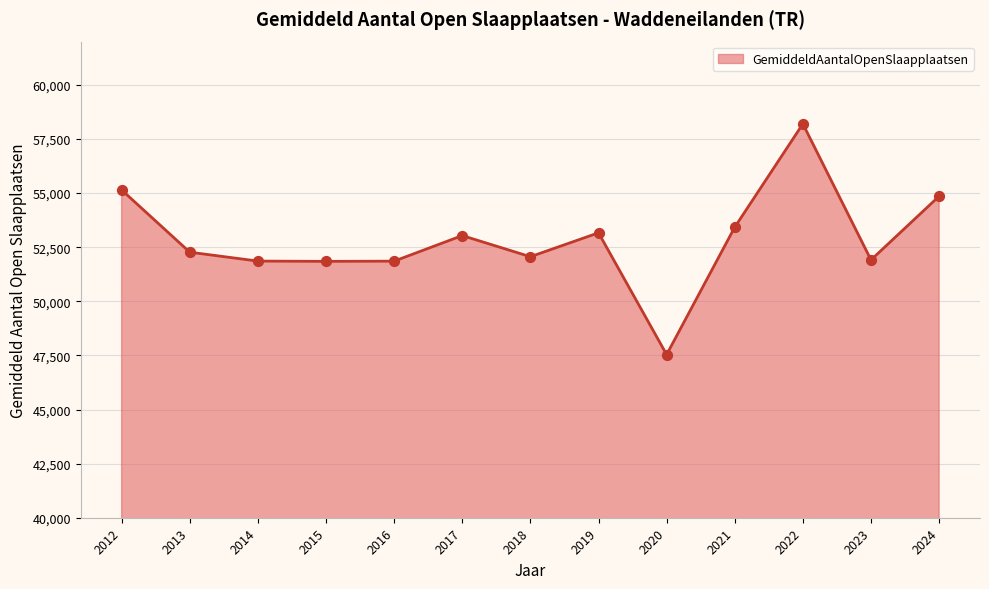

Approximately how many times larger is the value at 2016 compared to 2018?

1.0